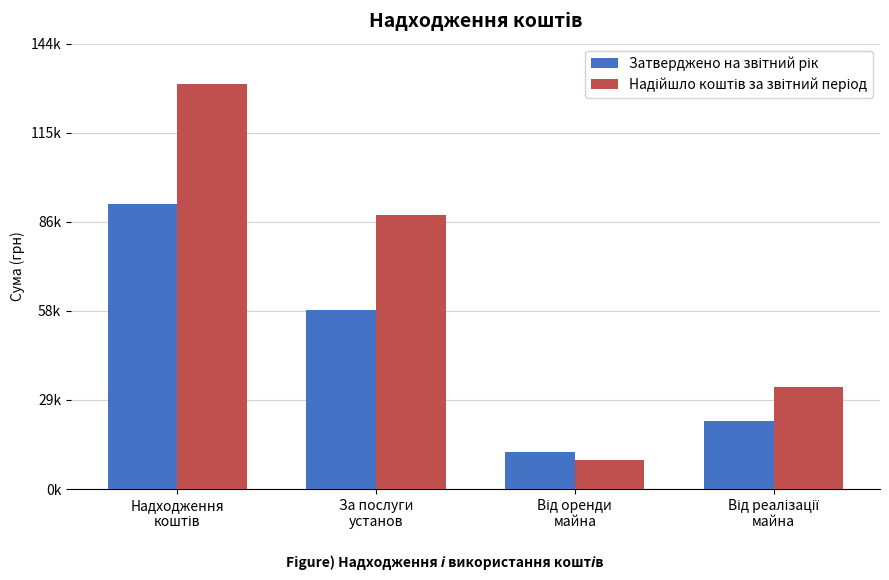

Are the bars grouped side by side (vs. stacked)?

Yes